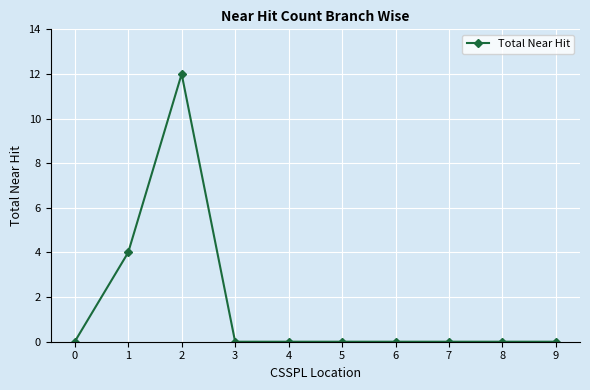

What is the value of the 3rd point from the left?

12